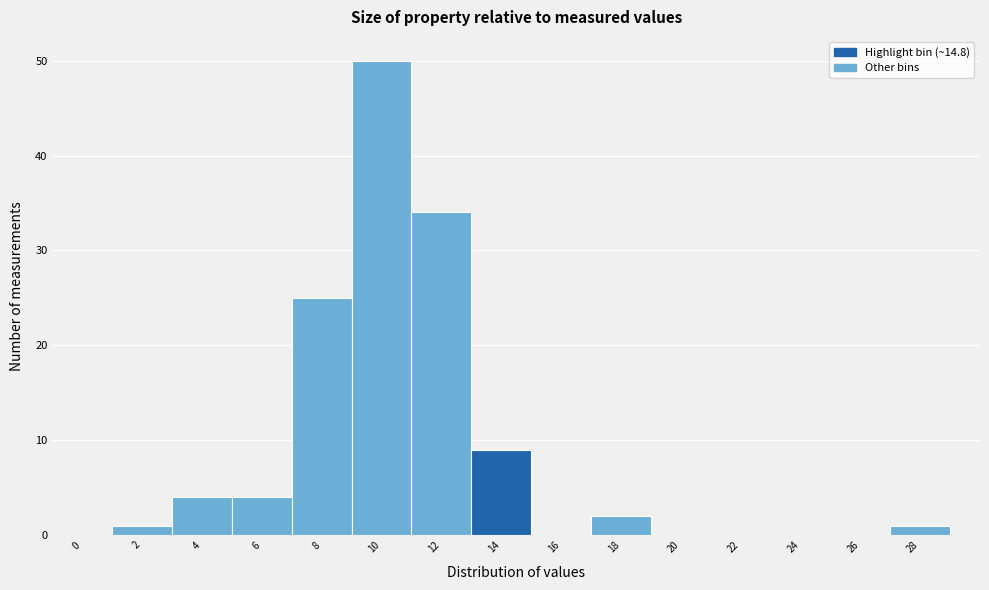

What is the maximum value shown in the chart?

50